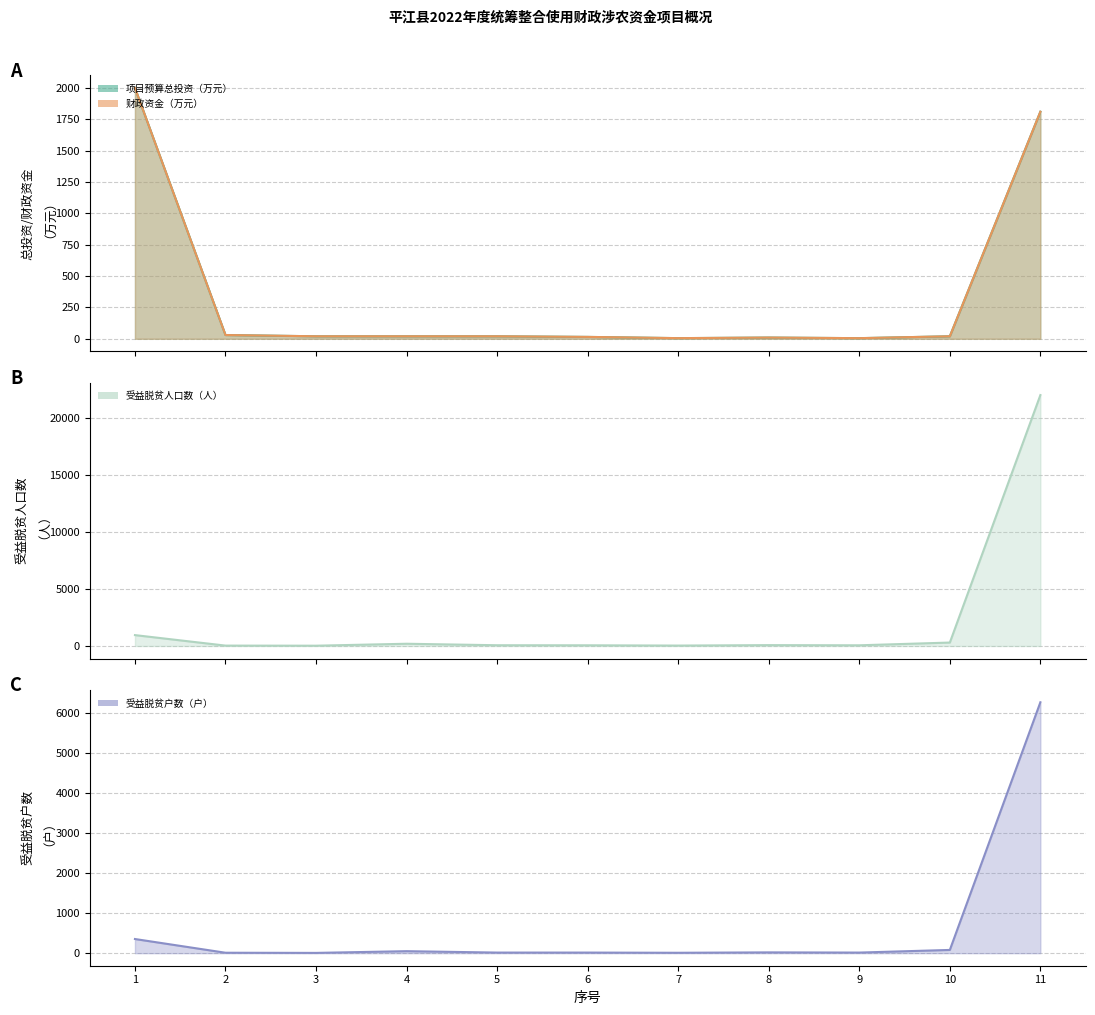

List the labels in order of 受益脱贫人口数及防止返贫监测对象人口数（人） value, largest first.

11, 1, 10, 4, 8, 5, 6, 9, 7, 2, 3